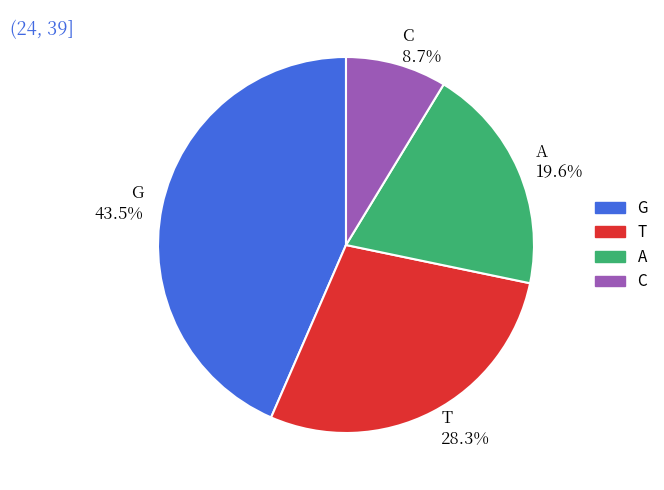

True or false: G accounts for 35% of the total.

False